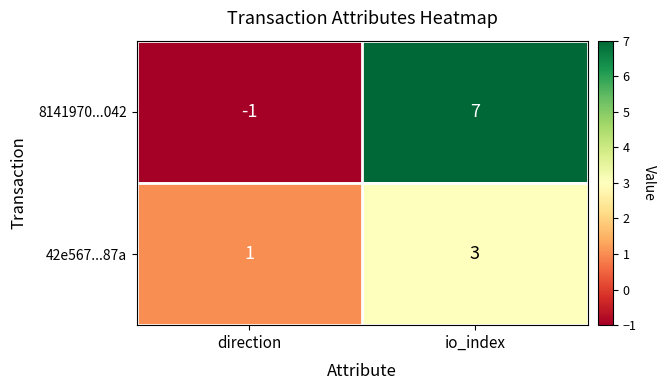

At io_index, list the series in order from largest to smallest.

8141970...042, 42e567...87a